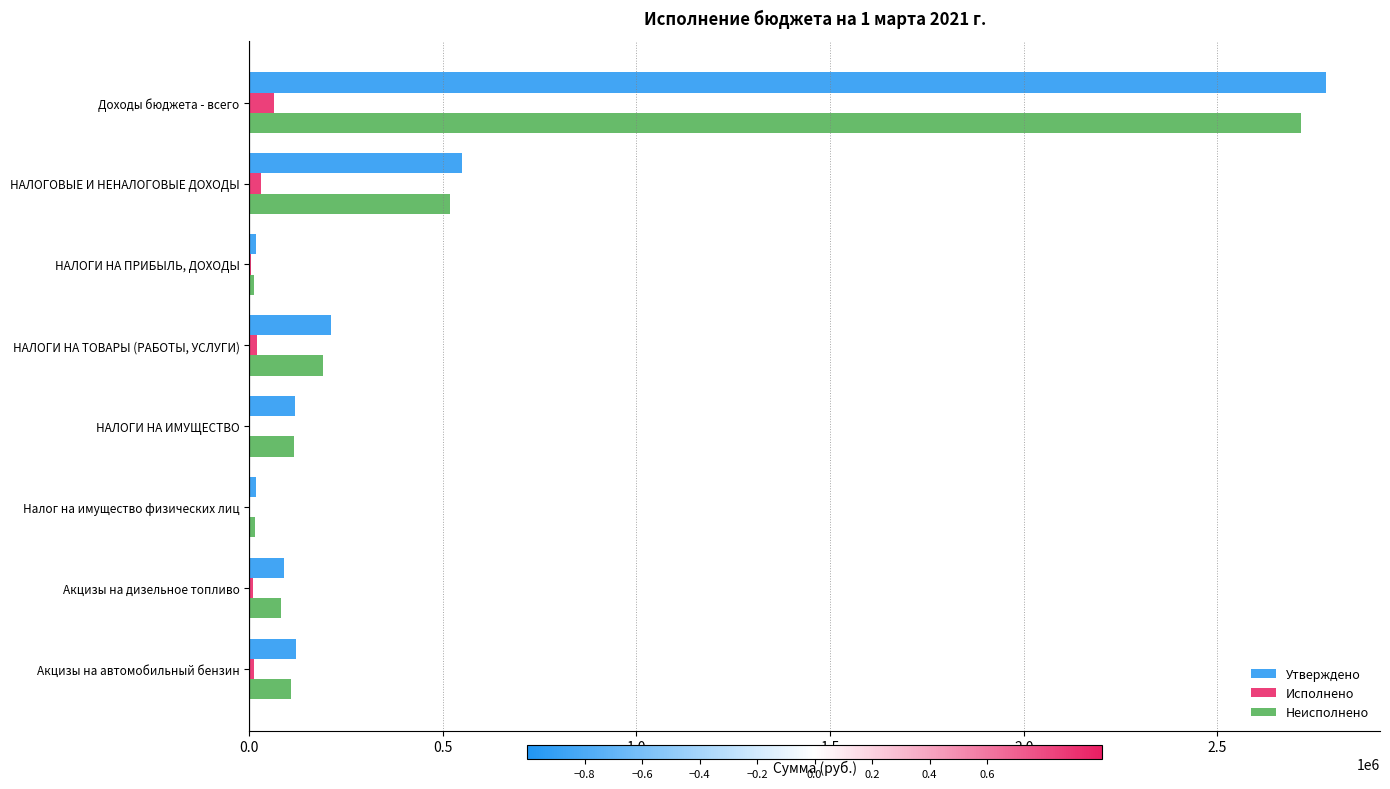

What is the sum of all Утверждено values?

3900187.0